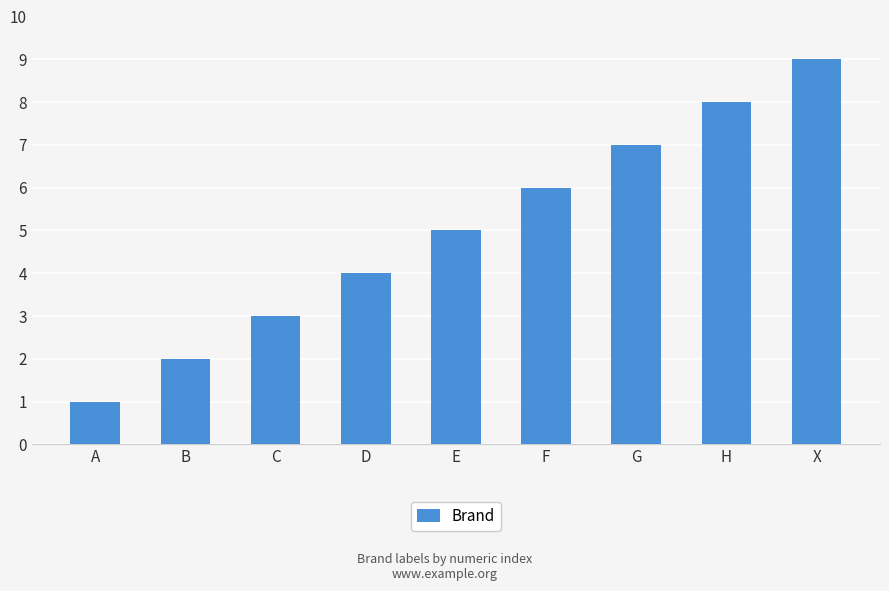

Between G and F, which is larger?

G